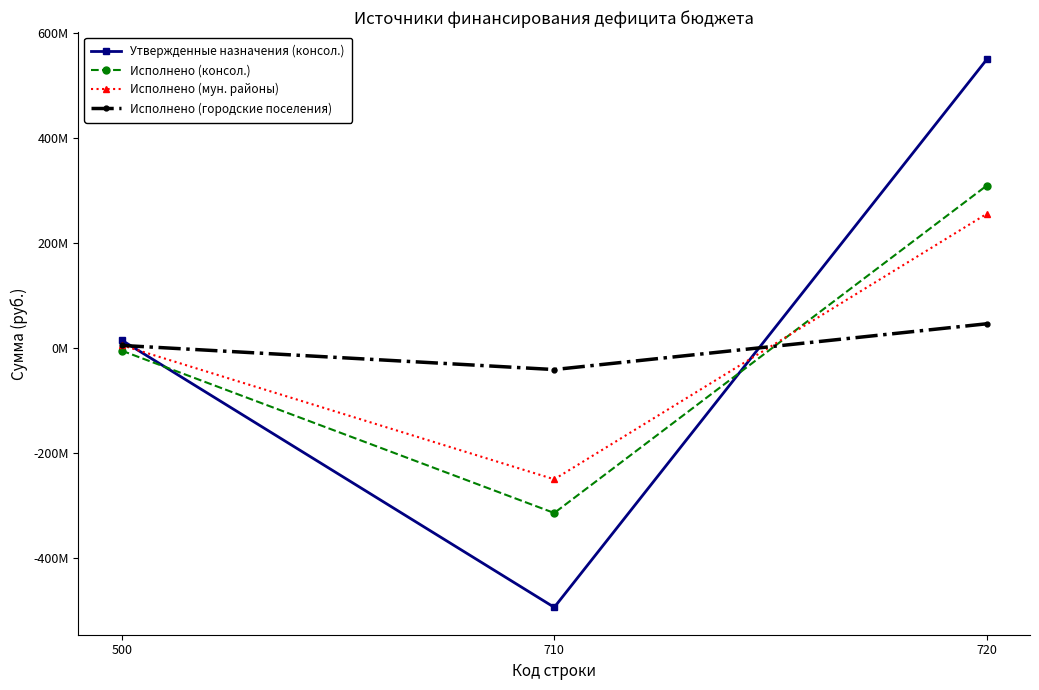

What is the difference between the maximum and second lowest values in the Исполнено (городские поселения) series?

41268698.2